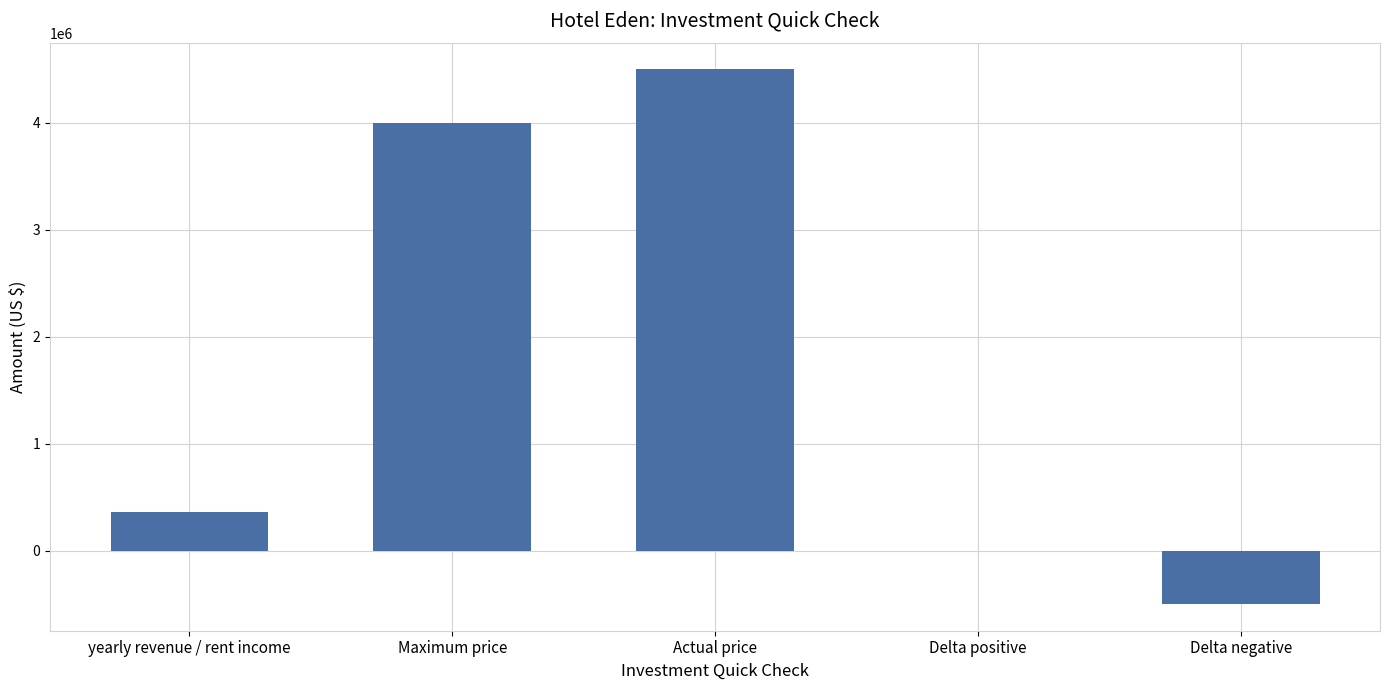

Where is the data nearest to the value 2000000?

yearly revenue / rent income